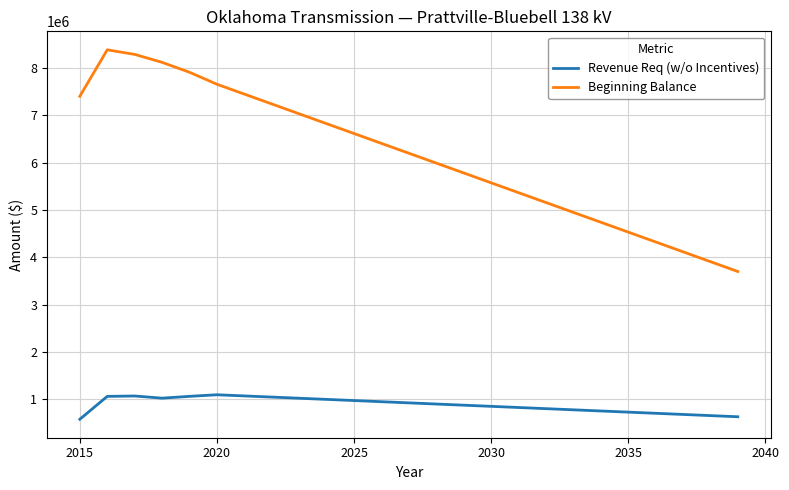

True or false: Beginning Balance and Revenue Req (w/o Incentives) intersect in this chart.

False